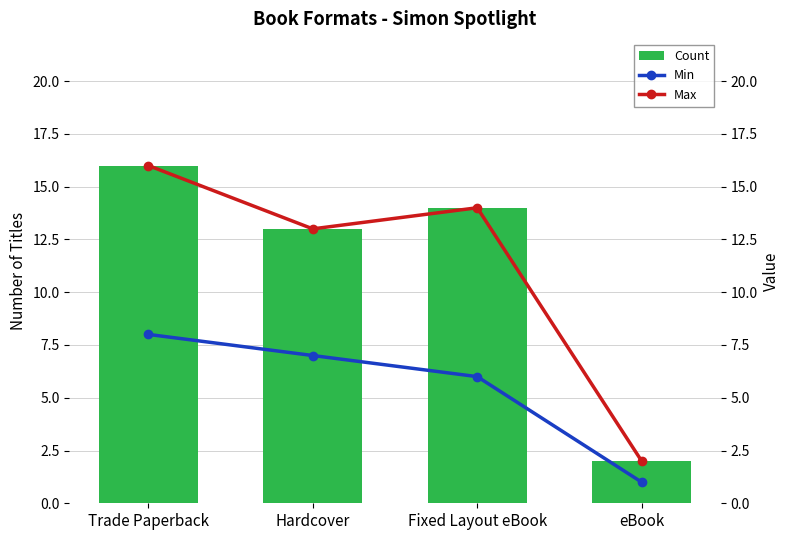

What are all the series names shown in the legend?

Count, Min, Max